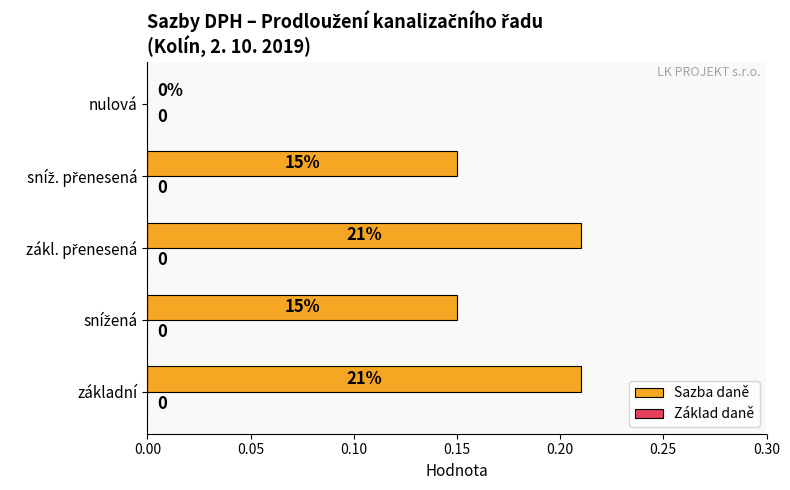

True or false: the data shows -0.1 at nulová.

False